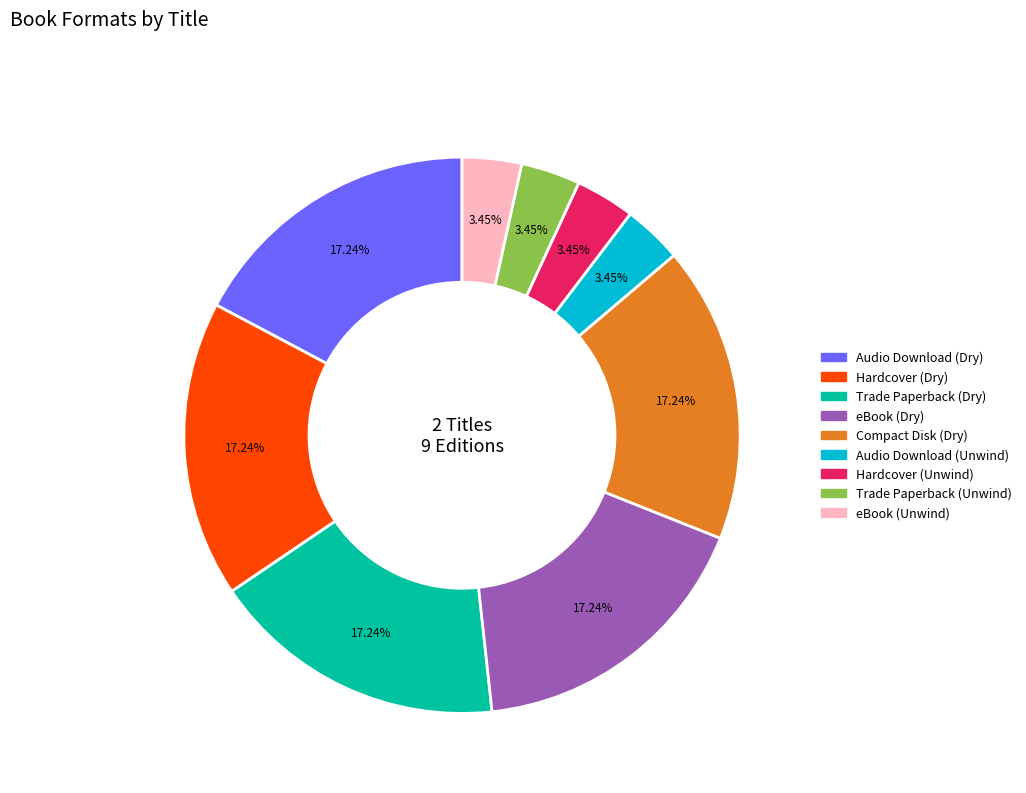

What is the ratio of the value at eBook (Unwind) to the value at Hardcover (Dry)?

0.2